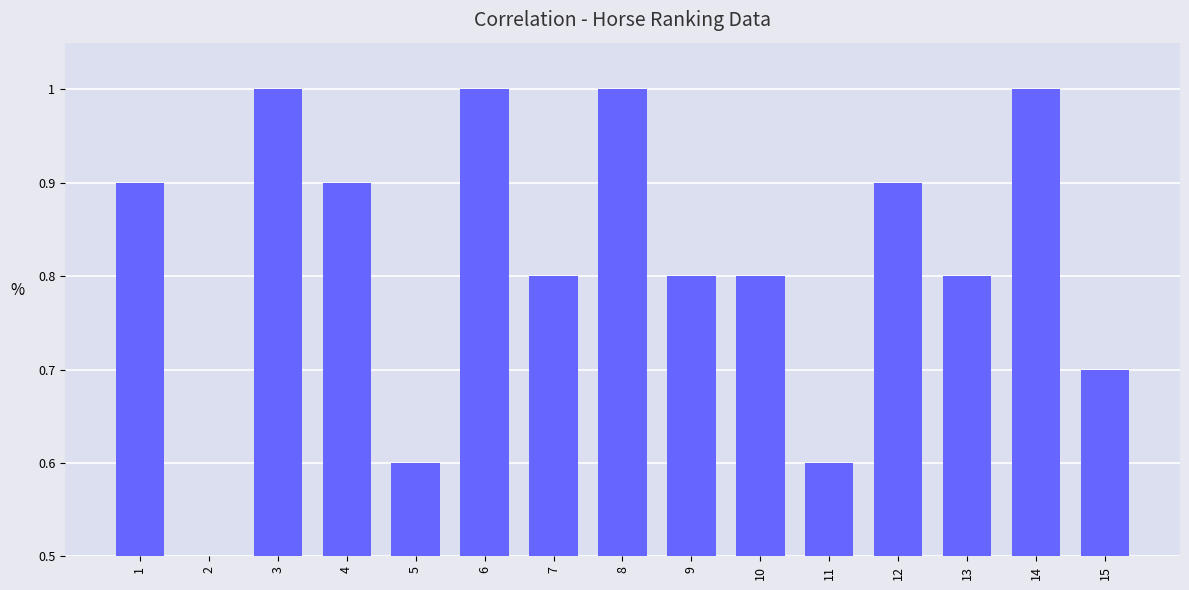

What is the difference between the maximum and minimum values?

0.5